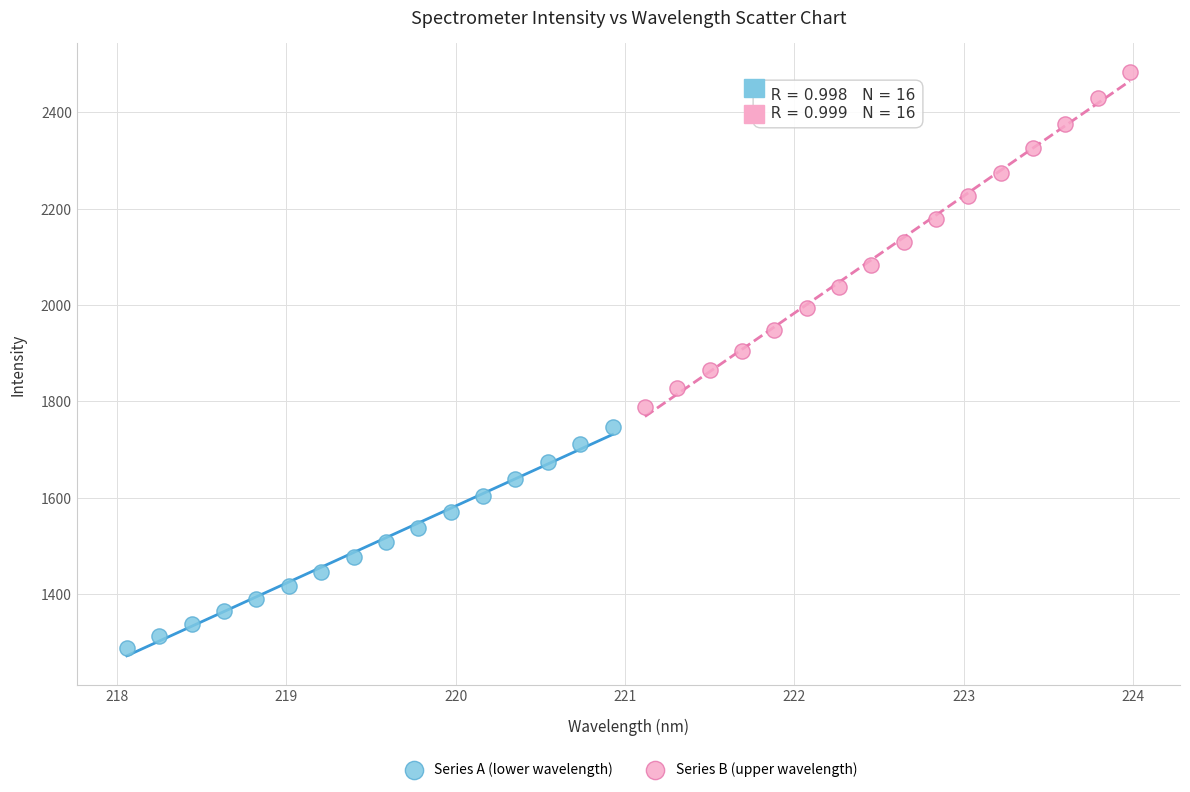

Which series reaches the maximum Y coordinate?

Series B (upper wavelength)